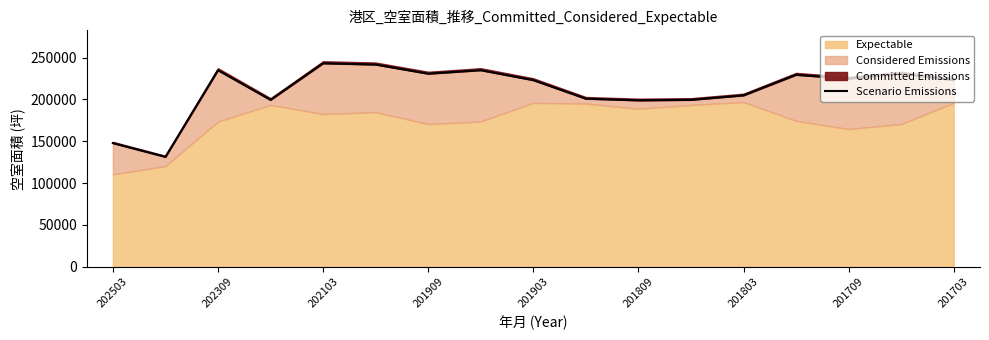

What is the label of the 6th point from the left?

201809